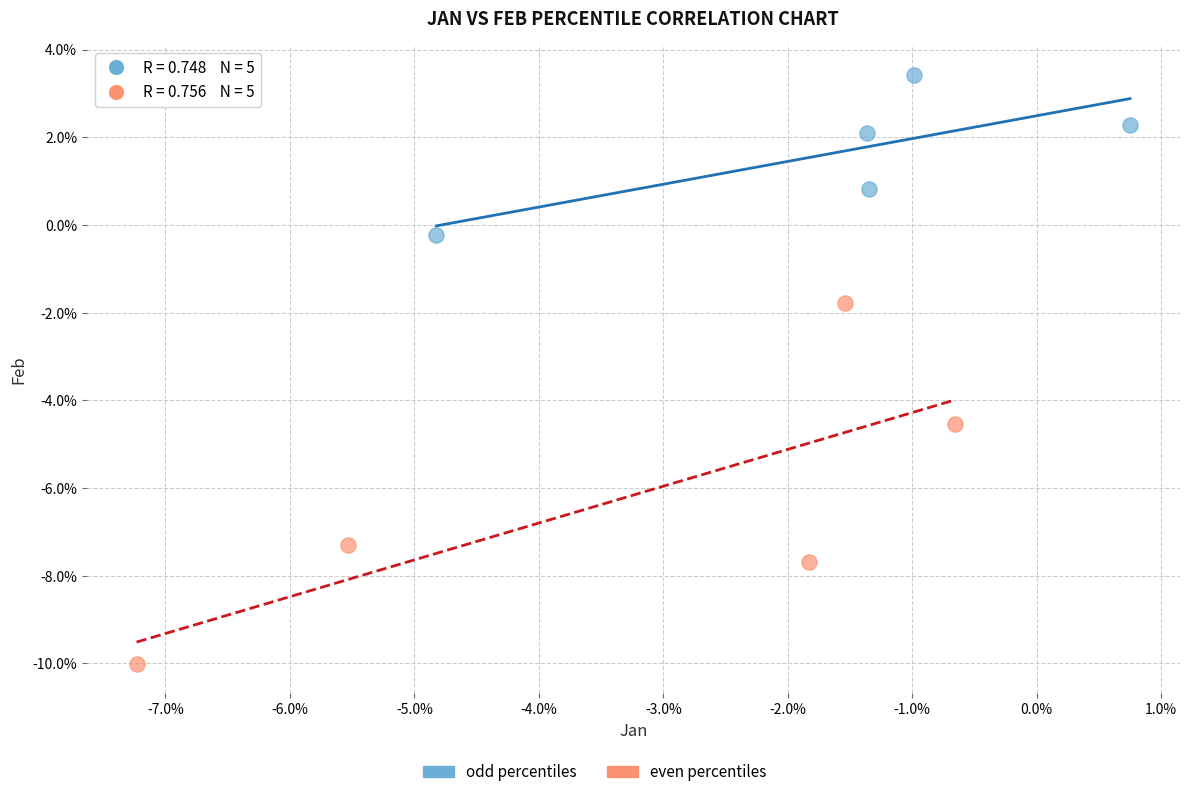

Which series has the widest spread of Y values?

even percentiles